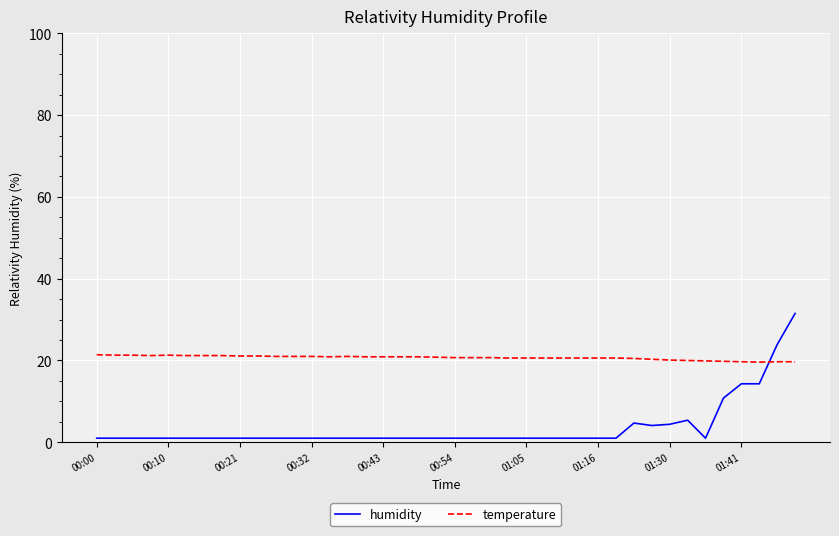

Which series has the largest total across all categories?

temperature